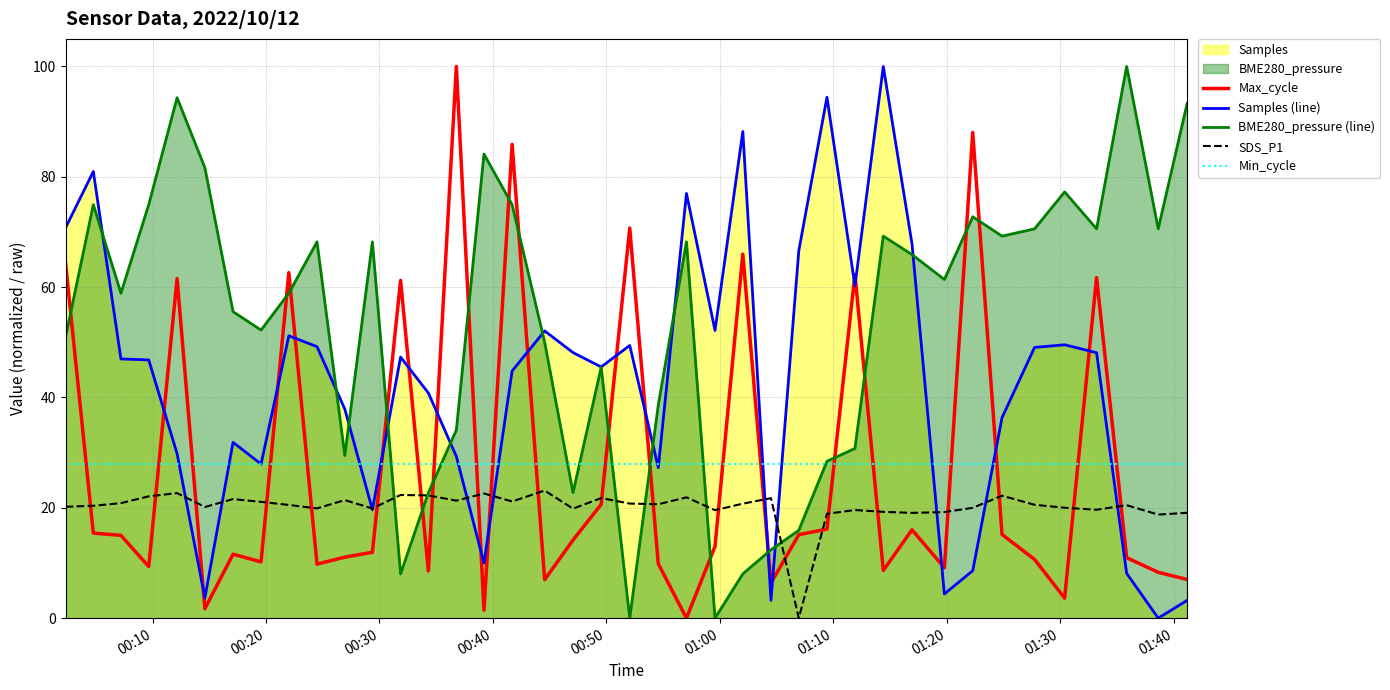

What is the greatest value displayed?

100.0